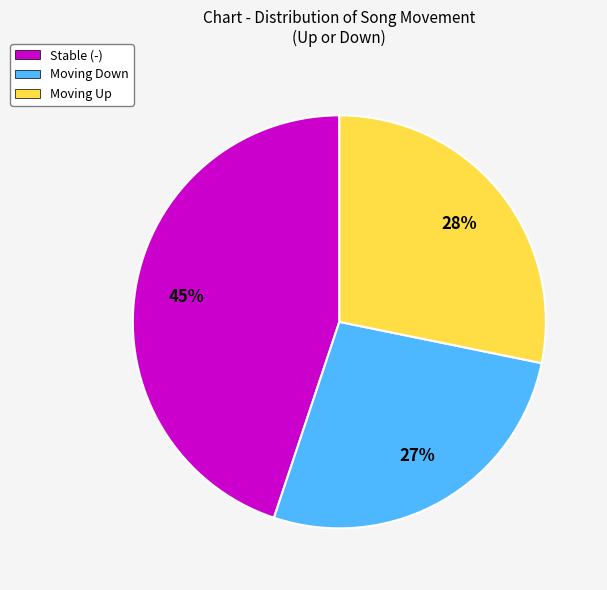

To the nearest percent, what is the average slice percentage?

33%